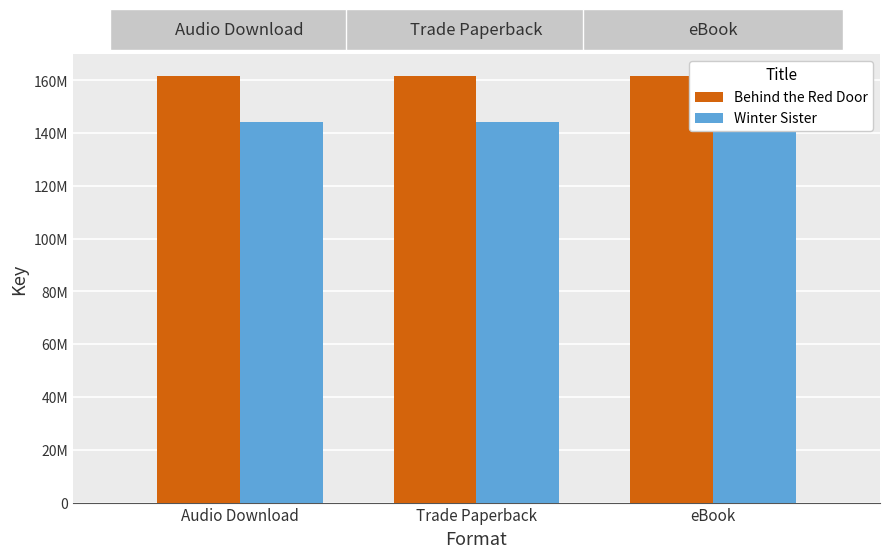

What is the label of the 2nd bar from the left?

Trade Paperback